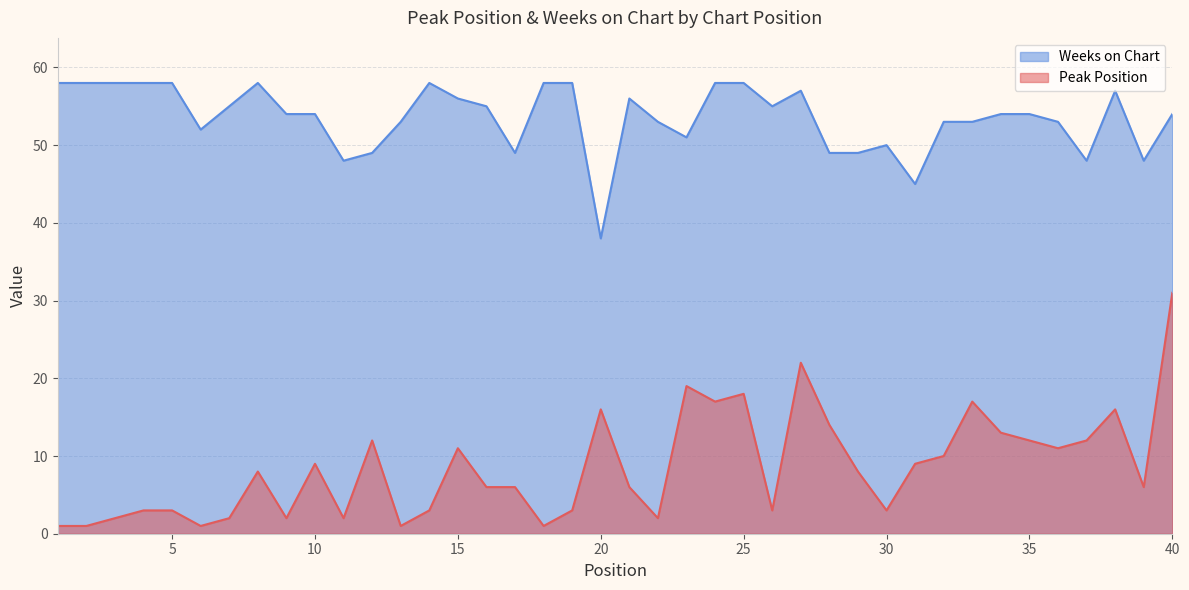

How many values in the Weeks on Chart series are below 54?

17